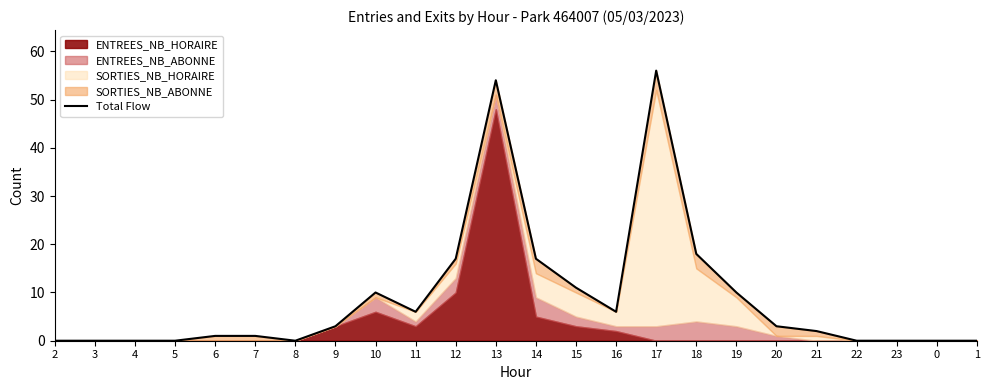

Approximately how many times larger is the value at 13 compared to 19?

5.4